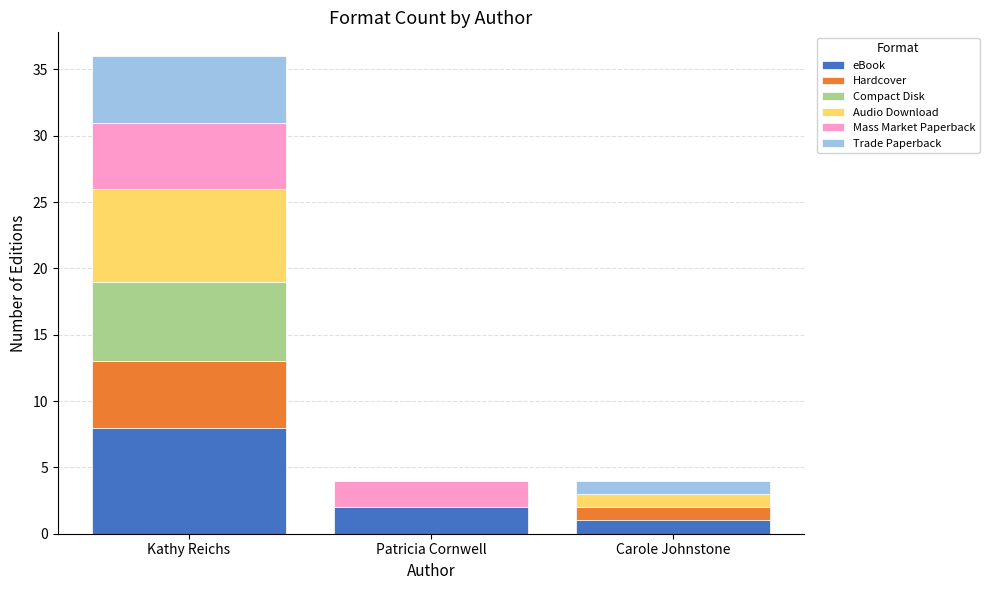

What is the highest value of the eBook series?

8